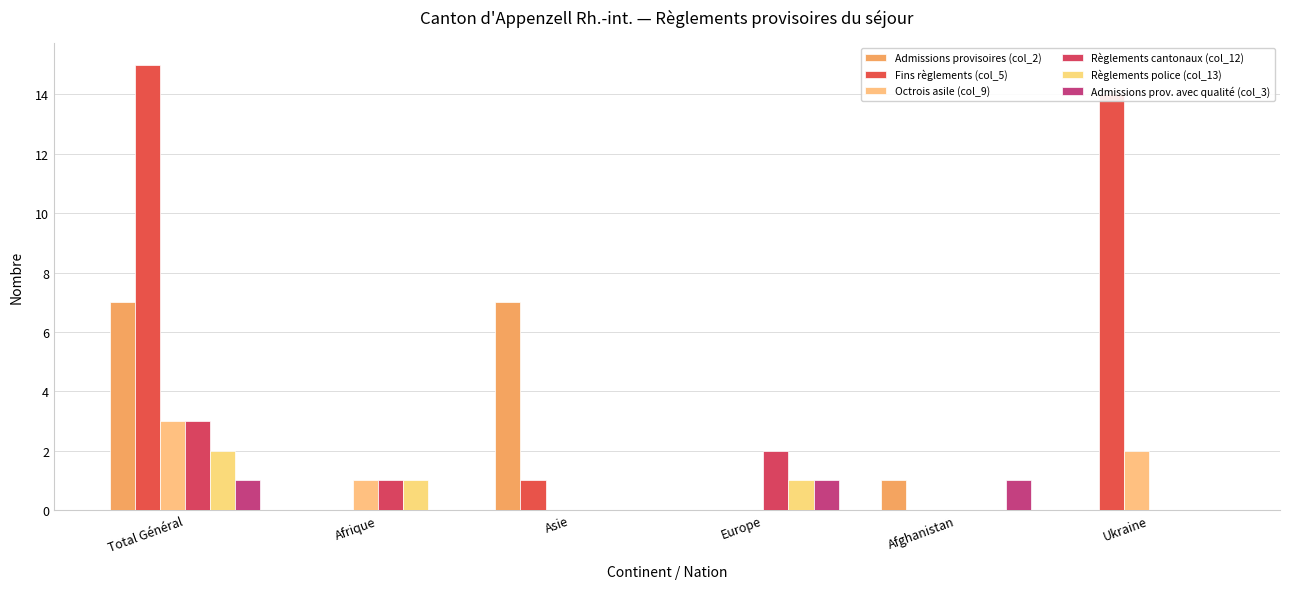

How many series are shown in this chart?

6